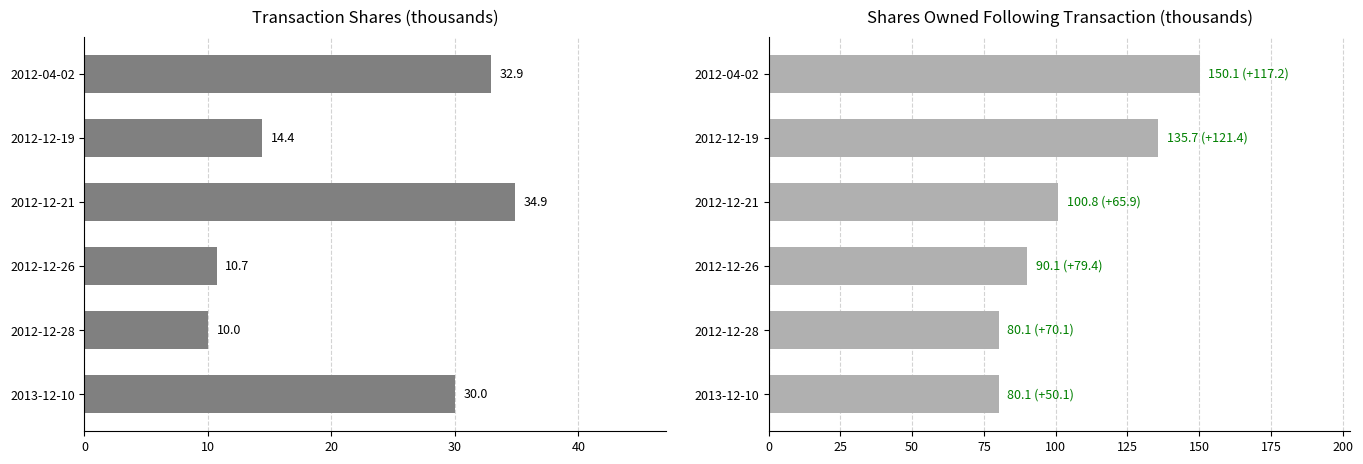

Which series has the widest spread of values?

sharesOwnedFollowingTransaction